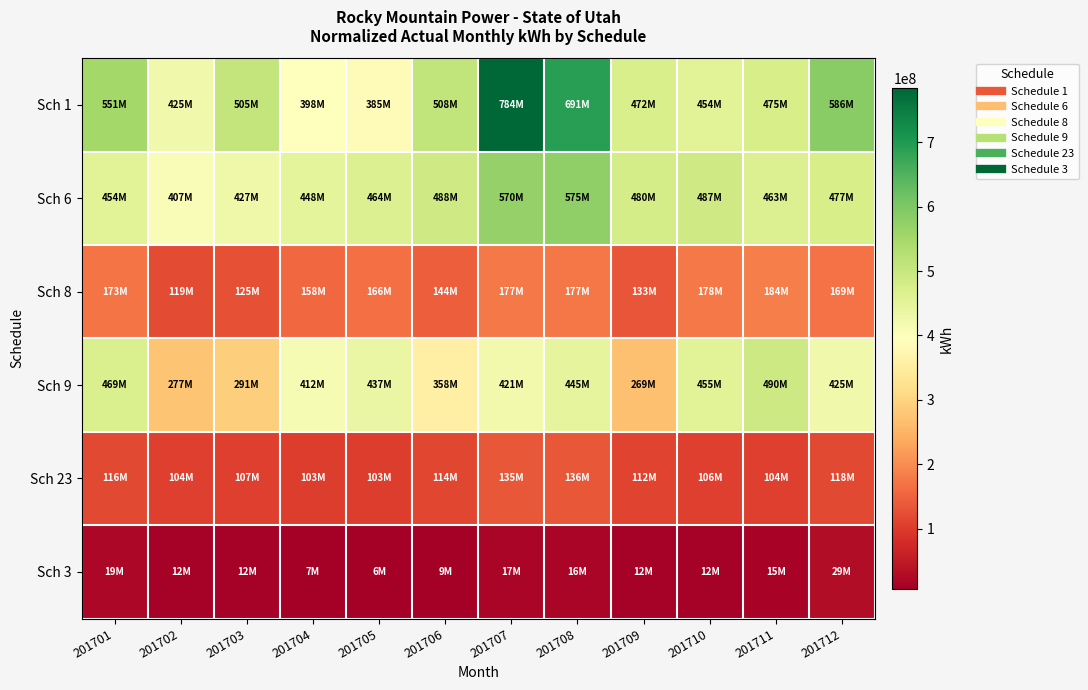

List the series in order of their peak value, lowest first.

Sch 3, Sch 23, Sch 8, Sch 9, Sch 6, Sch 1